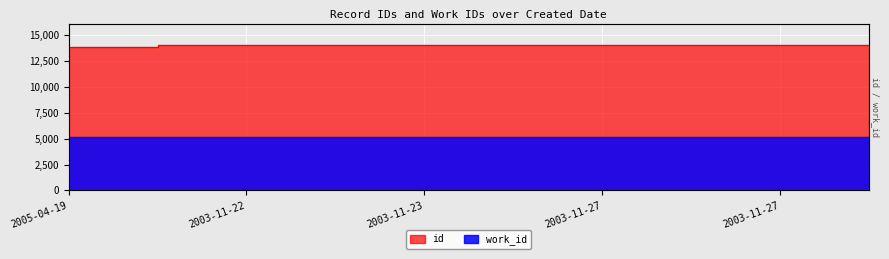

The work_id series shows 1354 at 2005-04-19. True or false?

False